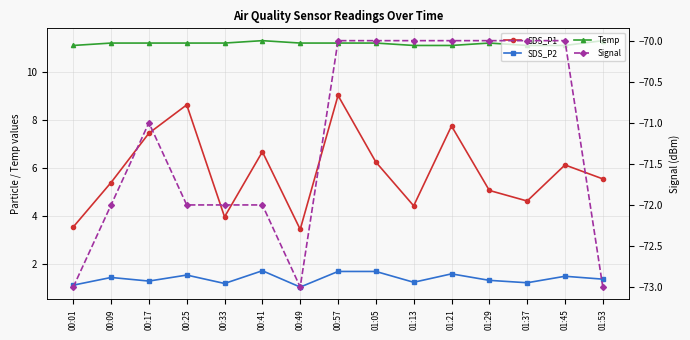

Read the SDS_P1 value at 01:37.

4.6